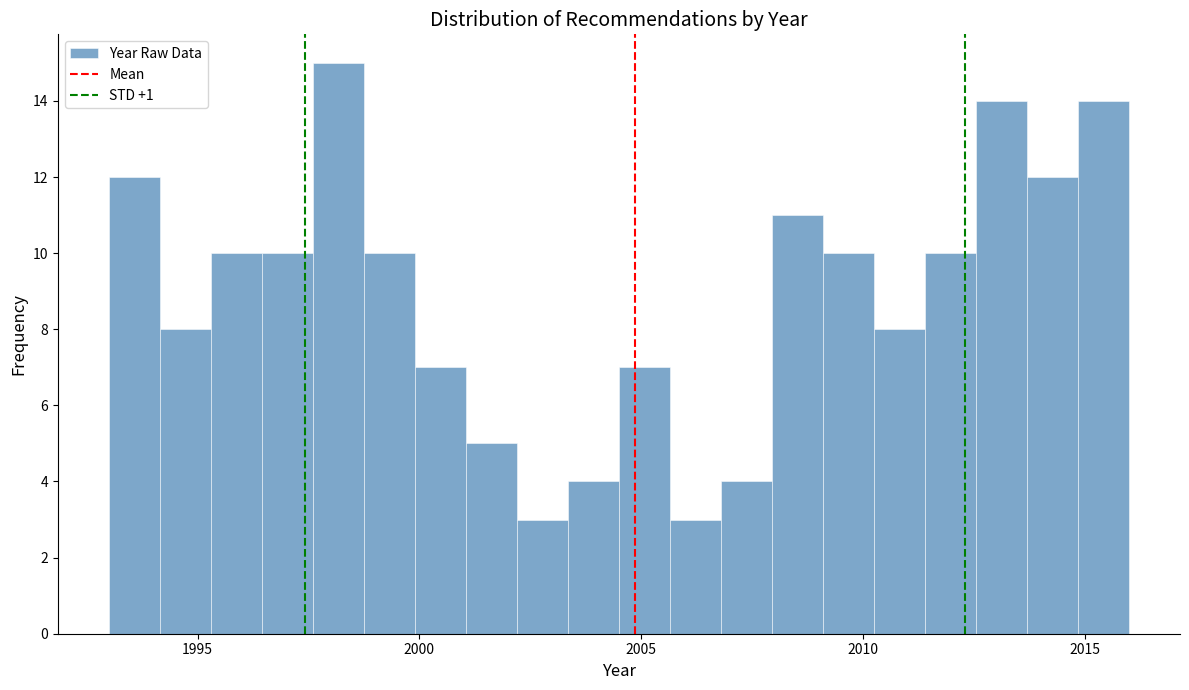

Around what value on the x-axis is the tallest bar? Give the approximate position of its centre, as read against the axis.

1998.0